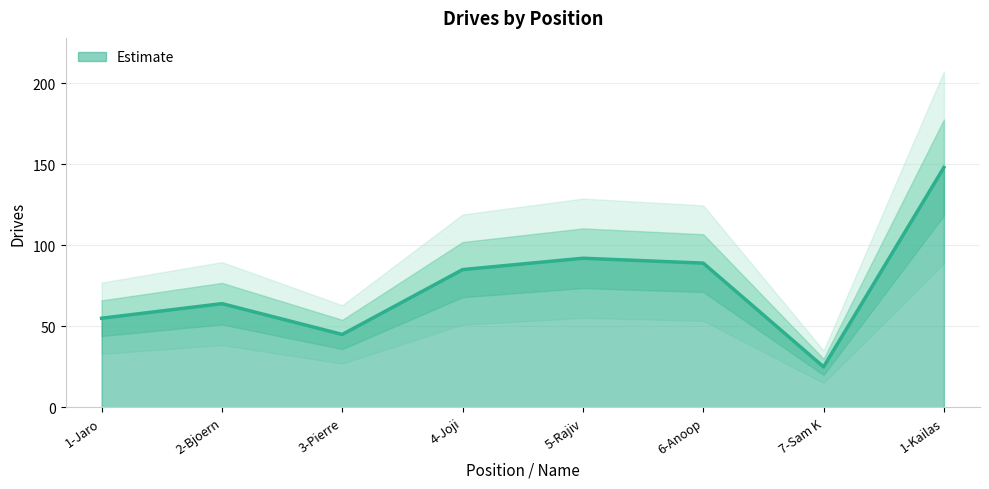

At which label does the data first exceed 85?

5-Rajiv